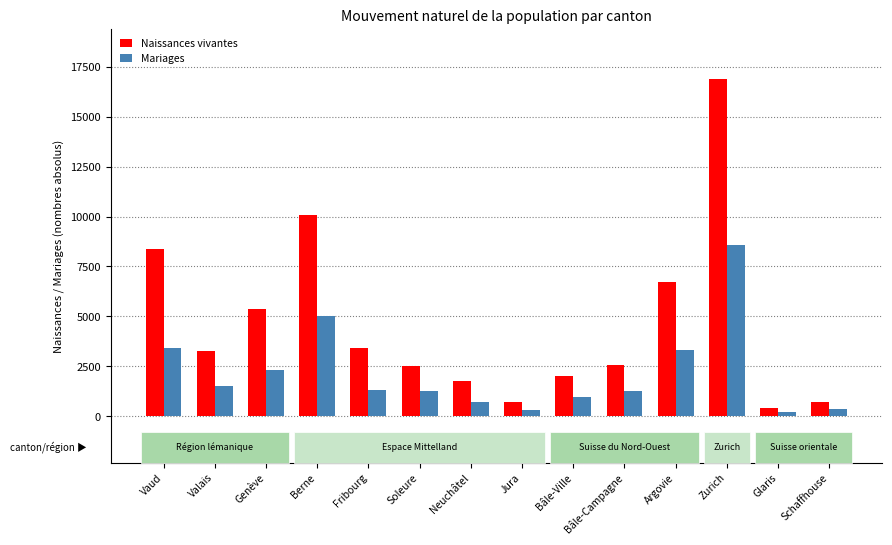

What is the difference between the maximum and minimum values in the Naissances vivantes series?

16457